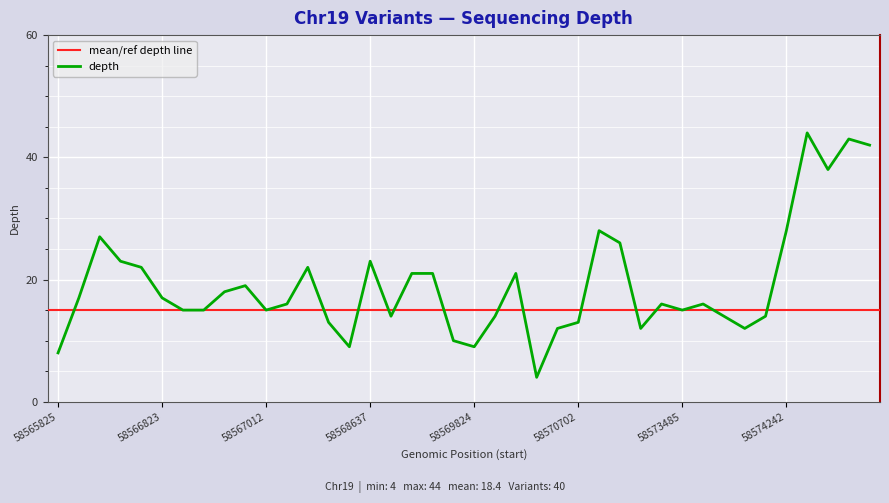

What is the difference between the maximum and minimum values?

40